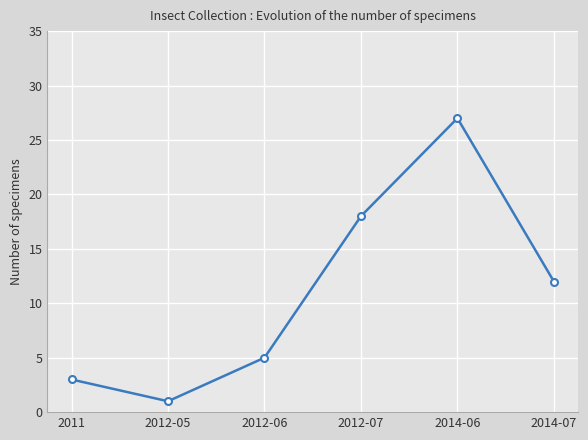

The value at 2012-07 is 12. True or false?

False